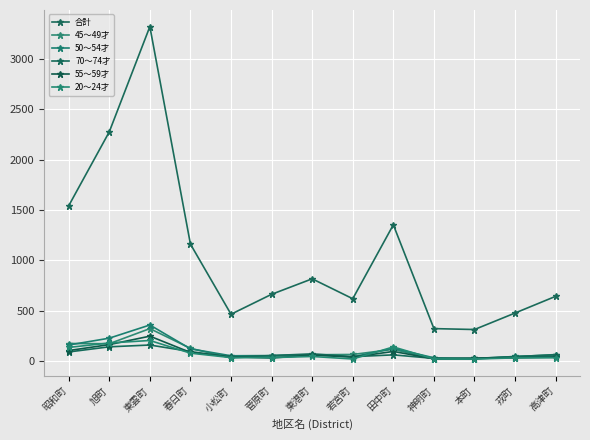

At which label does 70～74才 first exceed 59?

昭和町